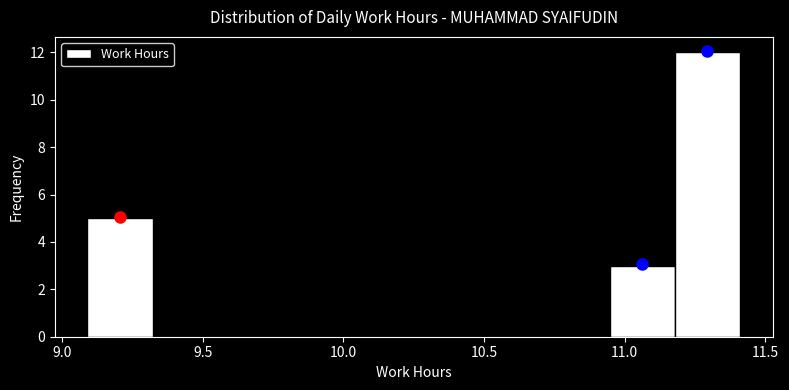

What is the height of the bar covering 11.20 to 11.40 on the x-axis? Neither the bar edges nor the heights are printed on the chart, so give them approximately, as read against the axes.

12